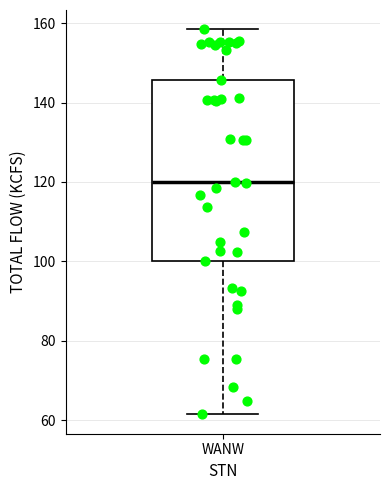

Read this box plot against the y-axis: the position of the median line, the range covered by the box, and the ends of both whiskers. The values are not printed on the chart, so give them approximately, as read against the axis.

median 120, box 100 to 146, whiskers 62 to 158